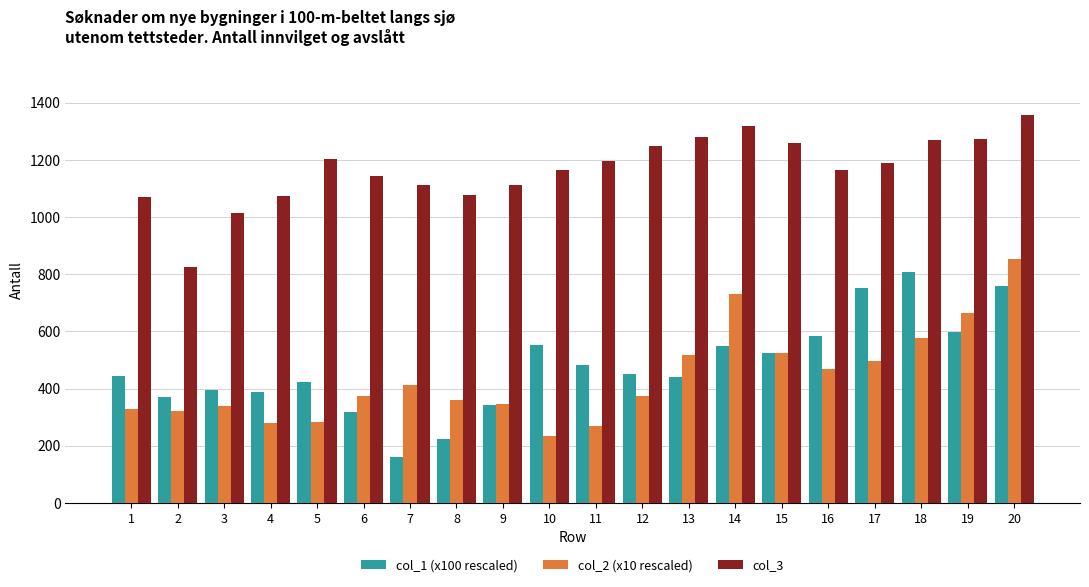

What value does the col_1 (x100 rescaled) series have at 6?

318.6